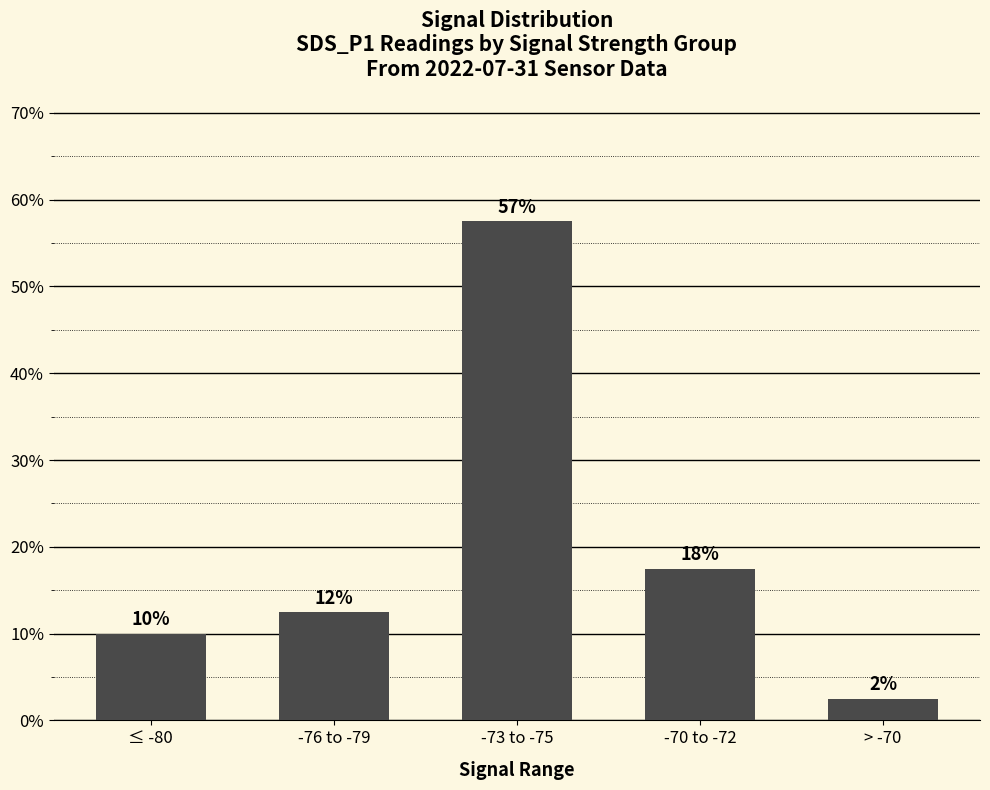

What is the difference between the maximum and minimum values?

55.0